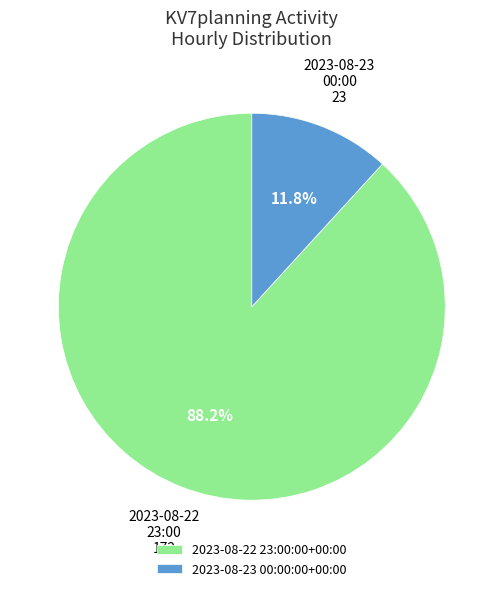

True or false: 2023-08-22 23:00:00+00:00 accounts for 98% of the total.

False